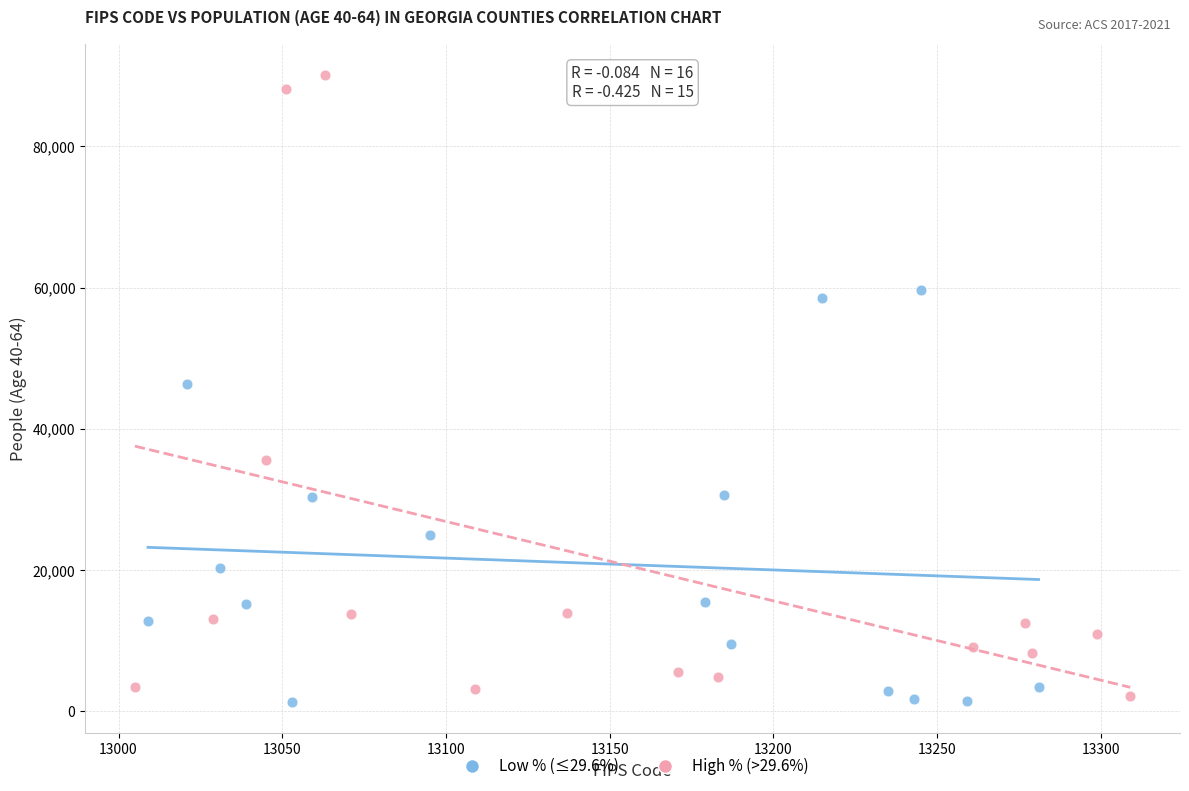

Which series contains the highest Y value?

High % (>29.6%)